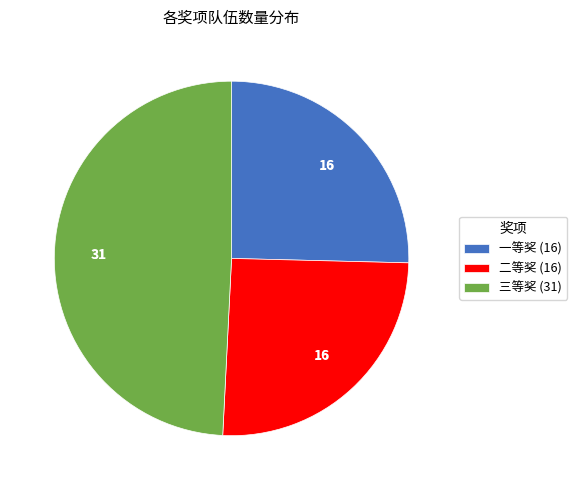

Is the sum of 一等奖 and 三等奖 greater than half?

Yes